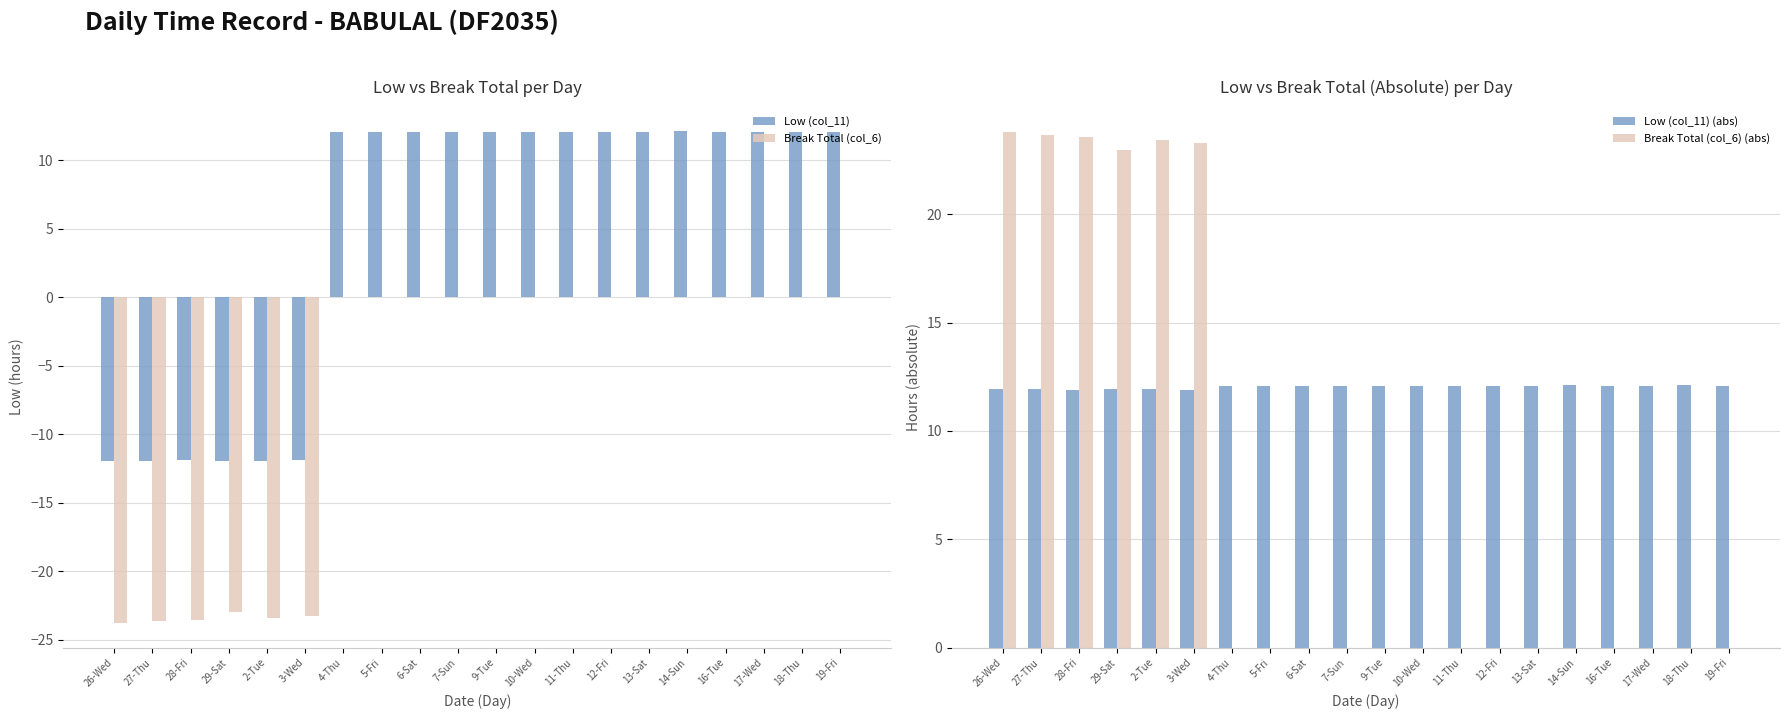

Reading left to right, extract all data points from this chart.

Low (col_11): -11.9	-11.9	-11.9	-11.9	-11.9	-11.9	12.1	12.1	12.1	12.1	12.1	12.1	12.1	12.1	12.1	12.1	12.1	12.1	12.1	12.1
Break Total (col_6): -23.8	-23.6	-23.6	-23.0	-23.4	-23.3	0.0	0.0	0.0	0.0	0.0	0.0	0.0	0.0	0.0	0.0	0.0	0.0	0.0	0.0
Low (col_11) (abs): 11.9	11.9	11.9	11.9	11.9	11.9	12.1	12.1	12.1	12.1	12.1	12.1	12.1	12.1	12.1	12.1	12.1	12.1	12.1	12.1
Break Total (col_6) (abs): 23.8	23.6	23.6	23.0	23.4	23.3	0.0	0.0	0.0	0.0	0.0	0.0	0.0	0.0	0.0	0.0	0.0	0.0	0.0	0.0